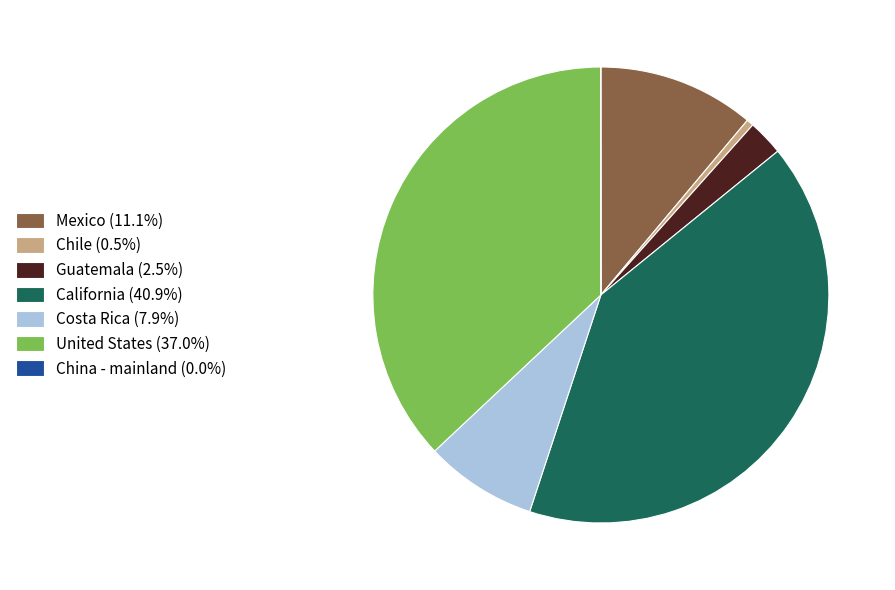

Is it true that California is 49% of the pie?

False